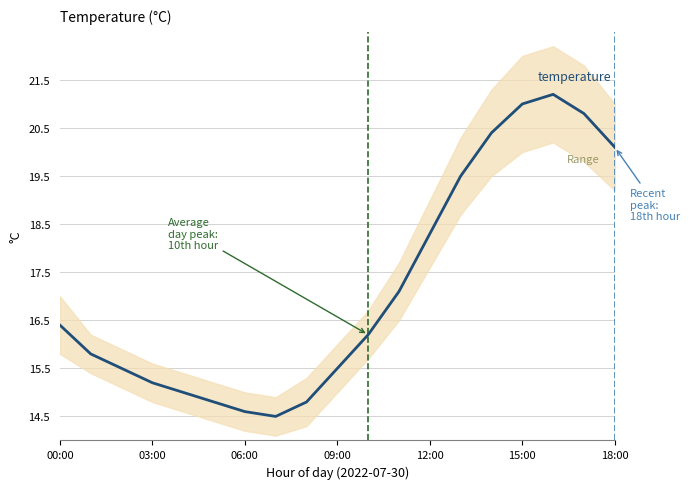

True or false: temperature has more than 1 points higher than both neighbors.

False